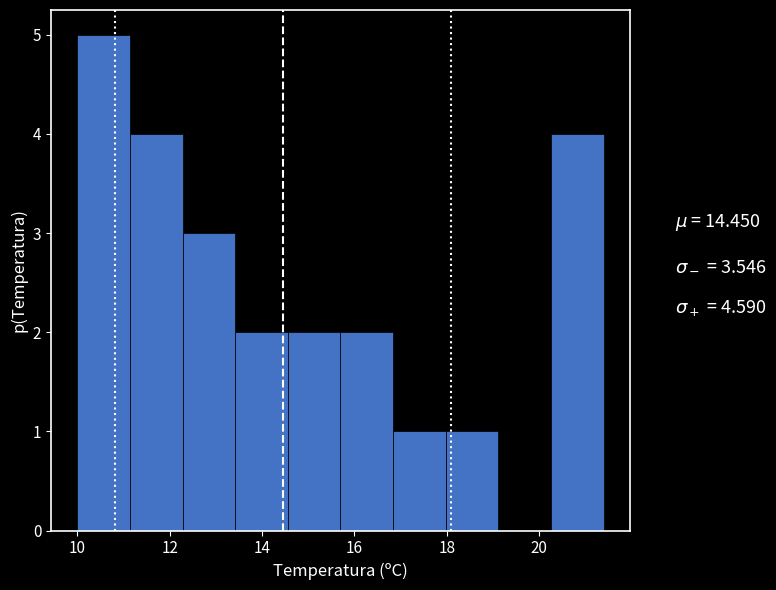

Reading left to right, transcribe this chart: for each bar, give the range it covers on the x-axis and its height. Neither the bar edges nor the heights are printed on the chart, so give them approximately, as read against the axes.

10.00 to 11.14: 5
11.14 to 12.28: 4
12.28 to 13.42: 3
13.42 to 14.56: 2
14.56 to 15.70: 2
15.70 to 16.84: 2
16.84 to 17.98: 1
17.98 to 19.12: 1
19.12 to 20.26: 0
20.26 to 21.40: 4